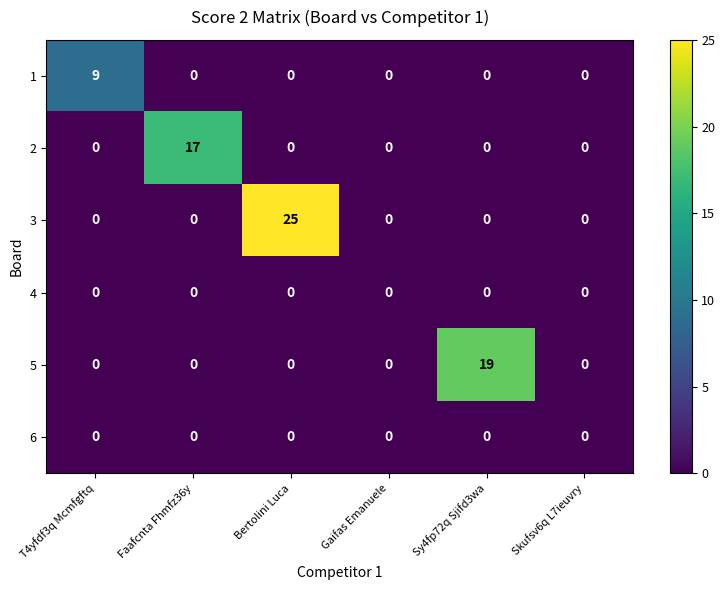

What is the difference between the maximum and second lowest values in the 2 series?

17